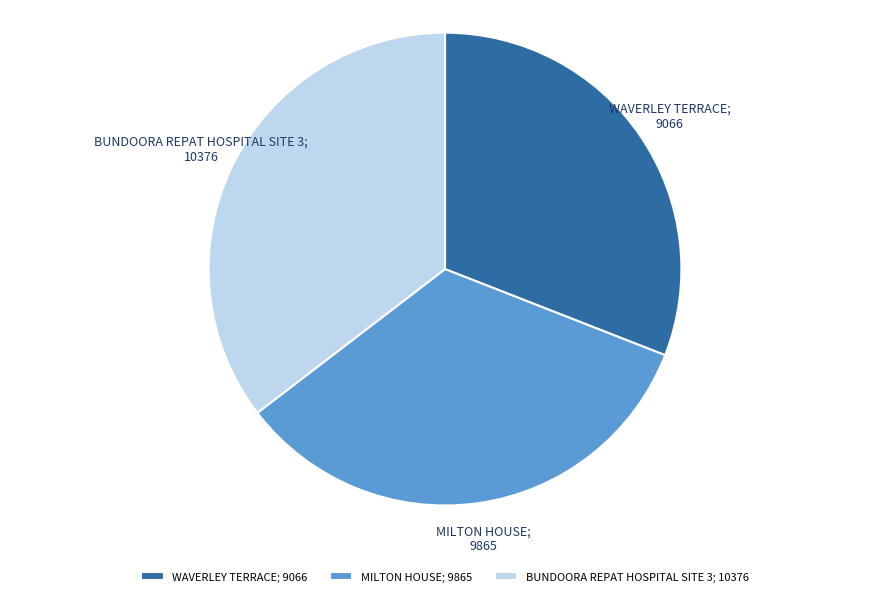

Which slice is the largest?

BUNDOORA REPAT HOSPITAL SITE 3